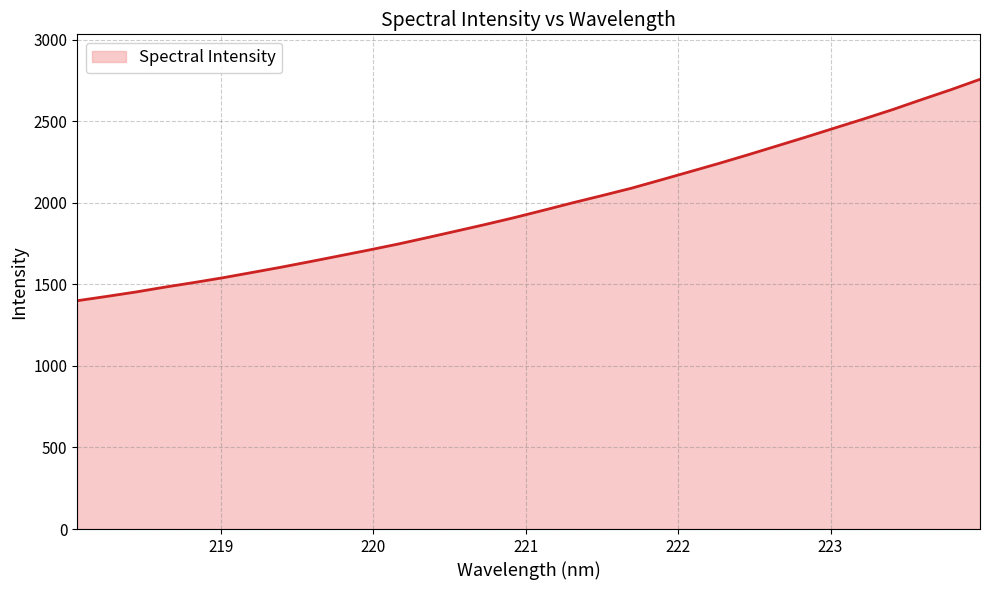

Reading left to right, list all the values displayed in this chart.

1399.8	1425.8	1452.9	1482.9	1511.1	1540.7	1572.9	1605.4	1639.8	1674.9	1710.3	1746.9	1786.2	1826.5	1867.0	1909.3	1954.2	1999.9	2043.8	2088.5	2138.6	2189.2	2240.2	2293.0	2347.5	2402.2	2458.2	2514.0	2571.7	2633.2	2693.4	2757.1